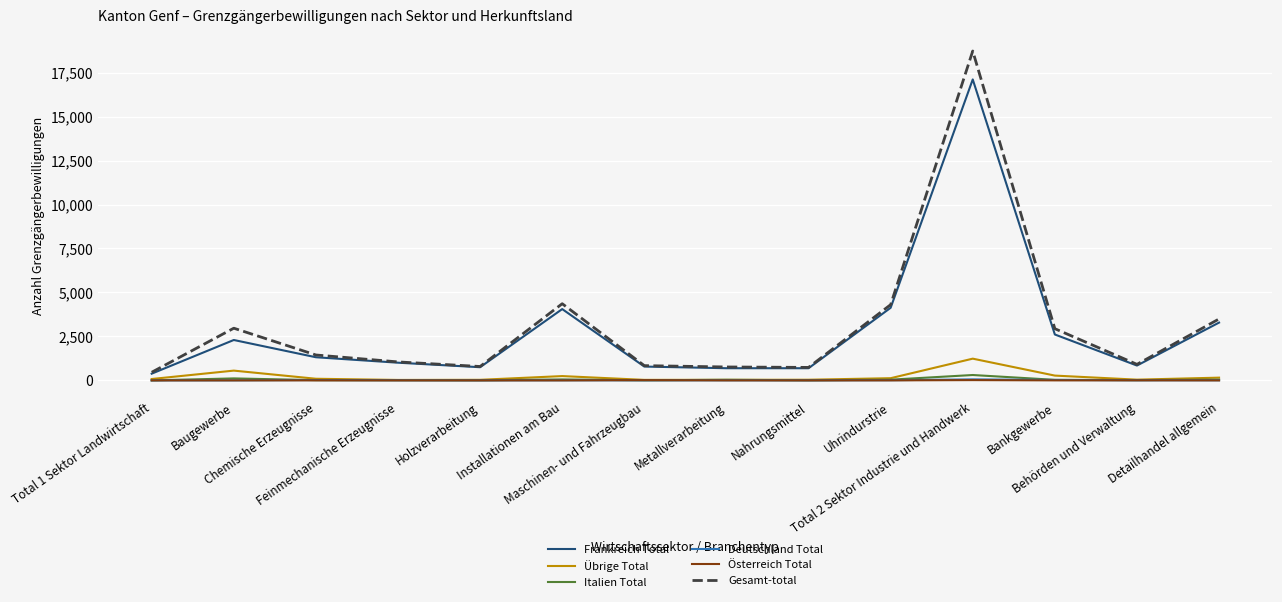

What is the maximum value for Gesamt-total?

18728